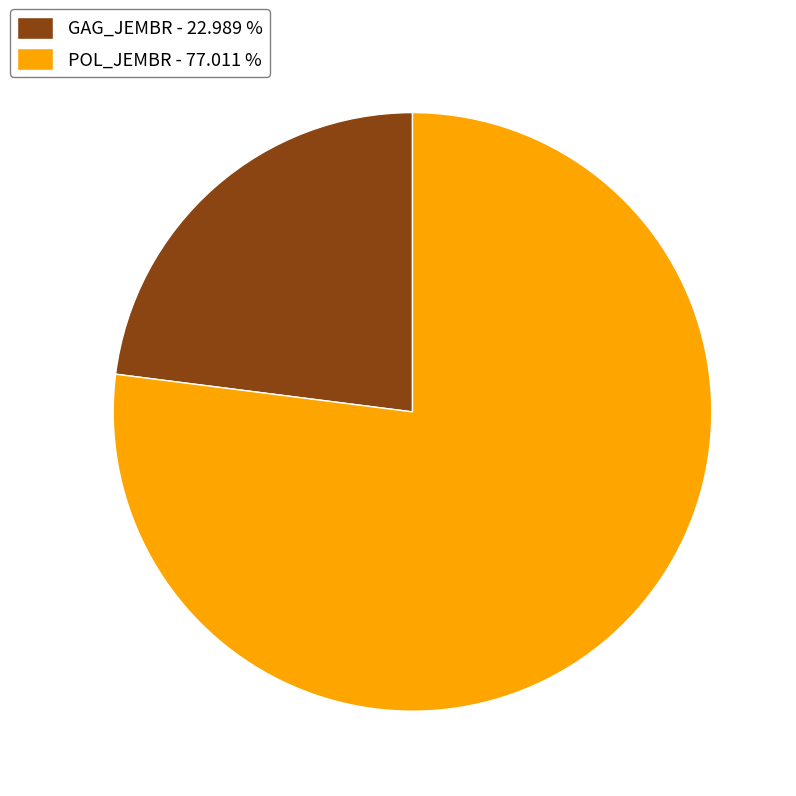

True or false: GAG_JEMBR accounts for 23% of the total.

True